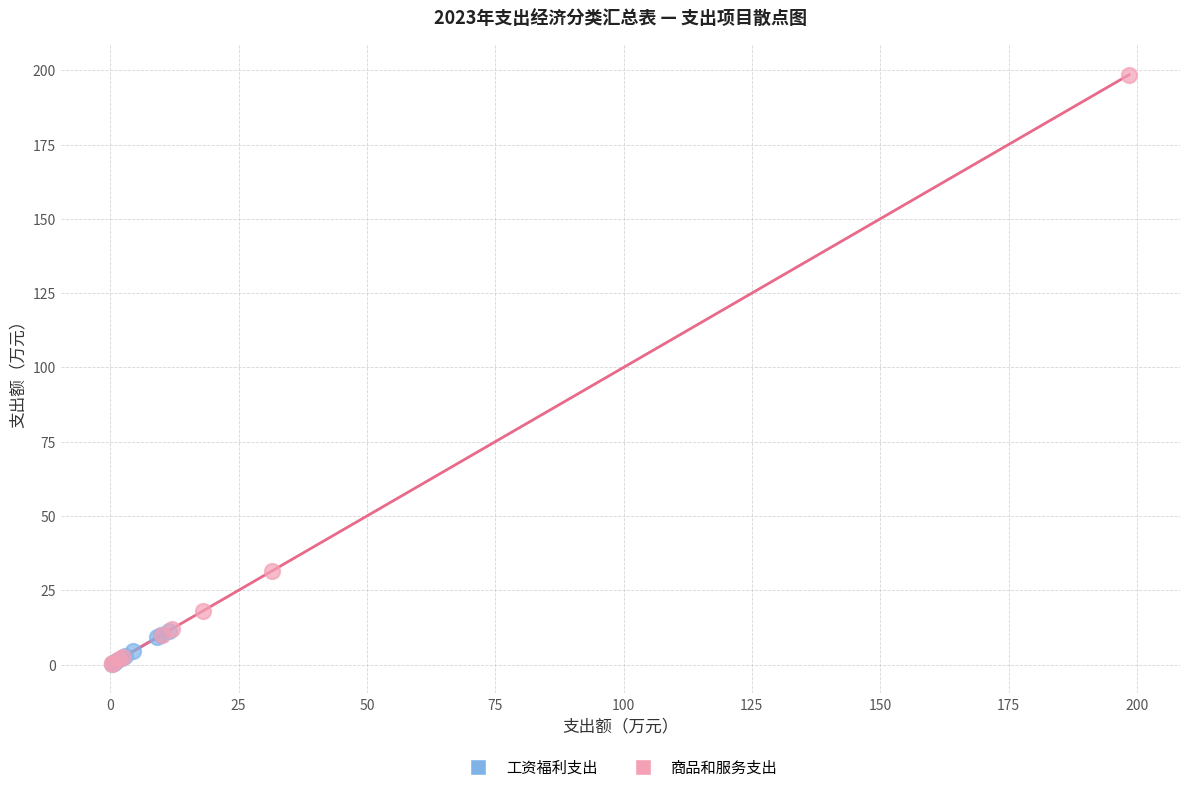

Which series reaches the maximum Y coordinate?

商品和服务支出